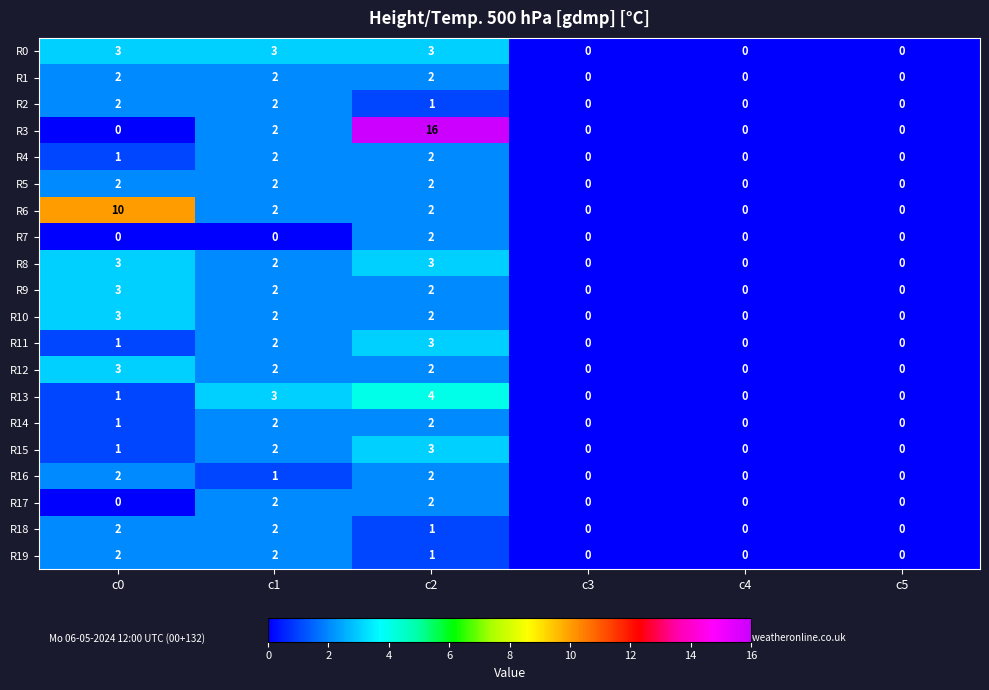

How many series are shown in this chart?

20